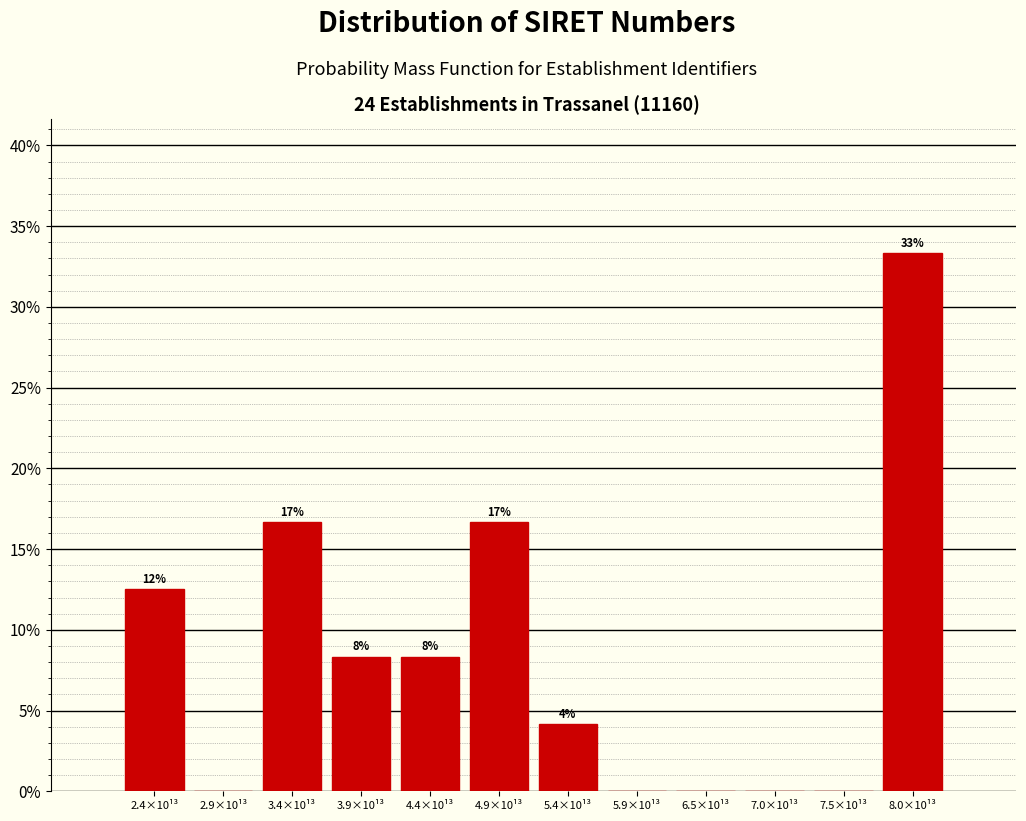

Are the bars horizontal?

No